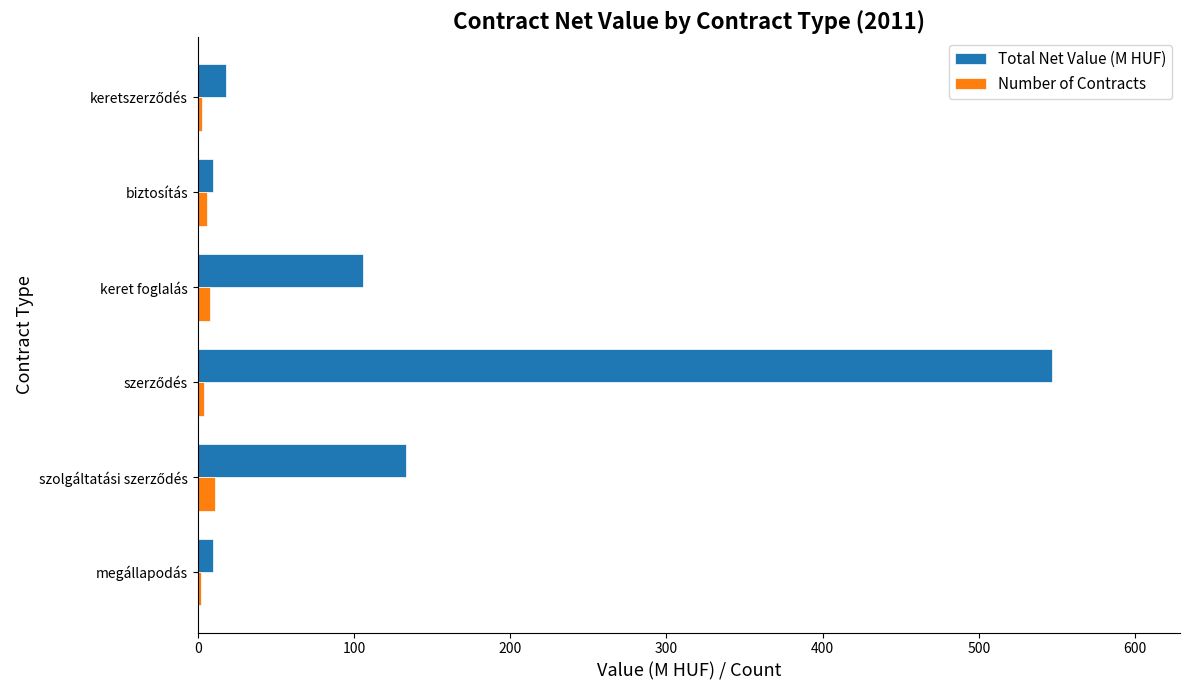

What is the average value of the Total Net Value (M HUF) series?

137.2